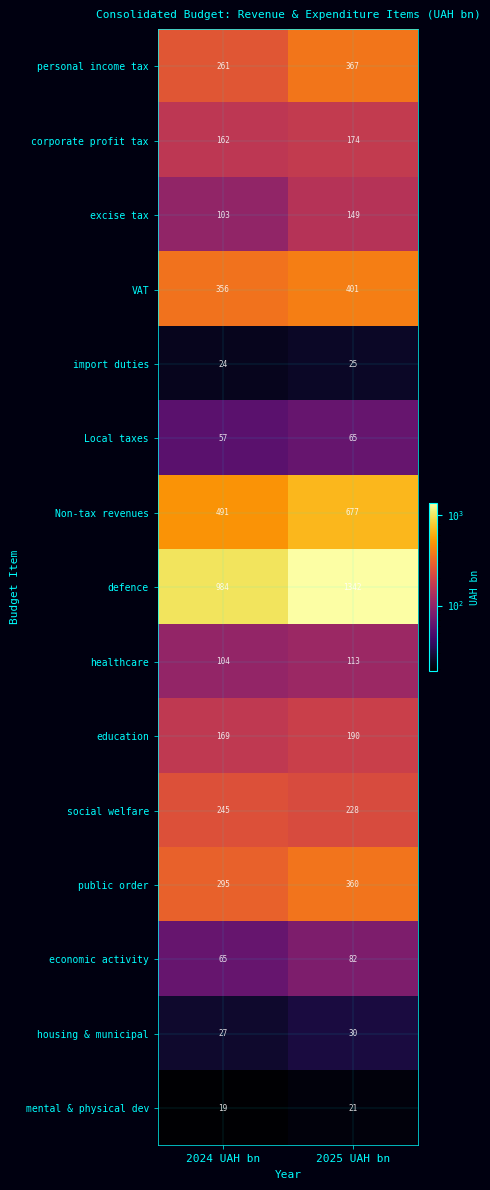

What is the difference between the maximum and minimum values in the VAT series?

45